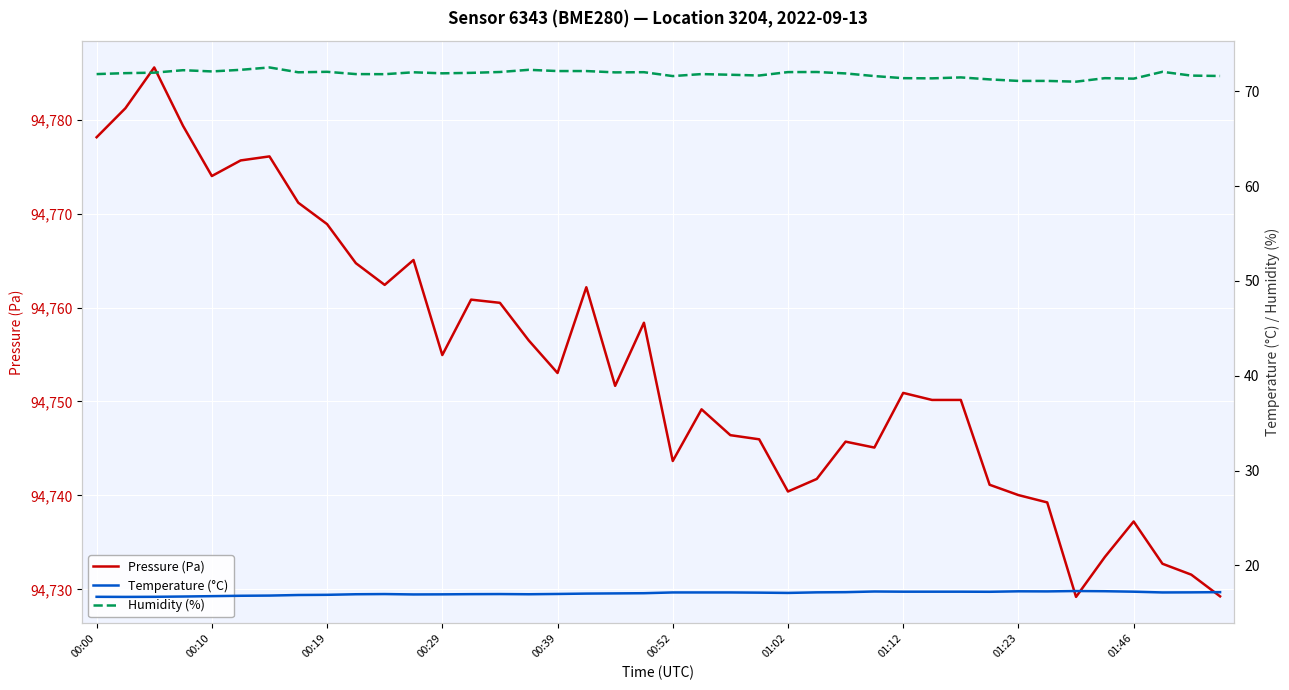

Which category has the lowest value across all series?

00:10